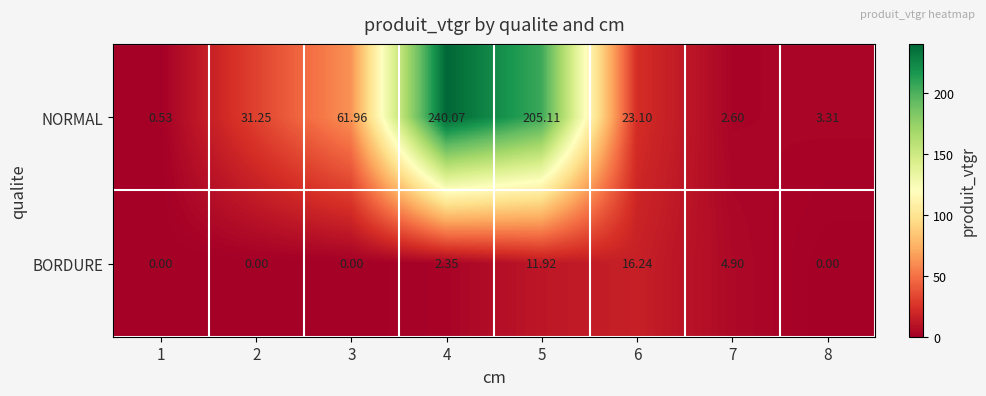

Between 4 and 6, which series saw the biggest shift?

NORMAL